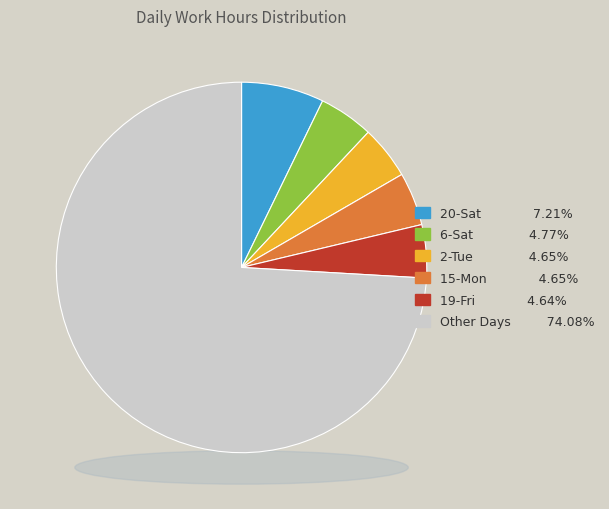

To the nearest percent, what is the combined percentage of 8-Mon and 11-Thu?

8%